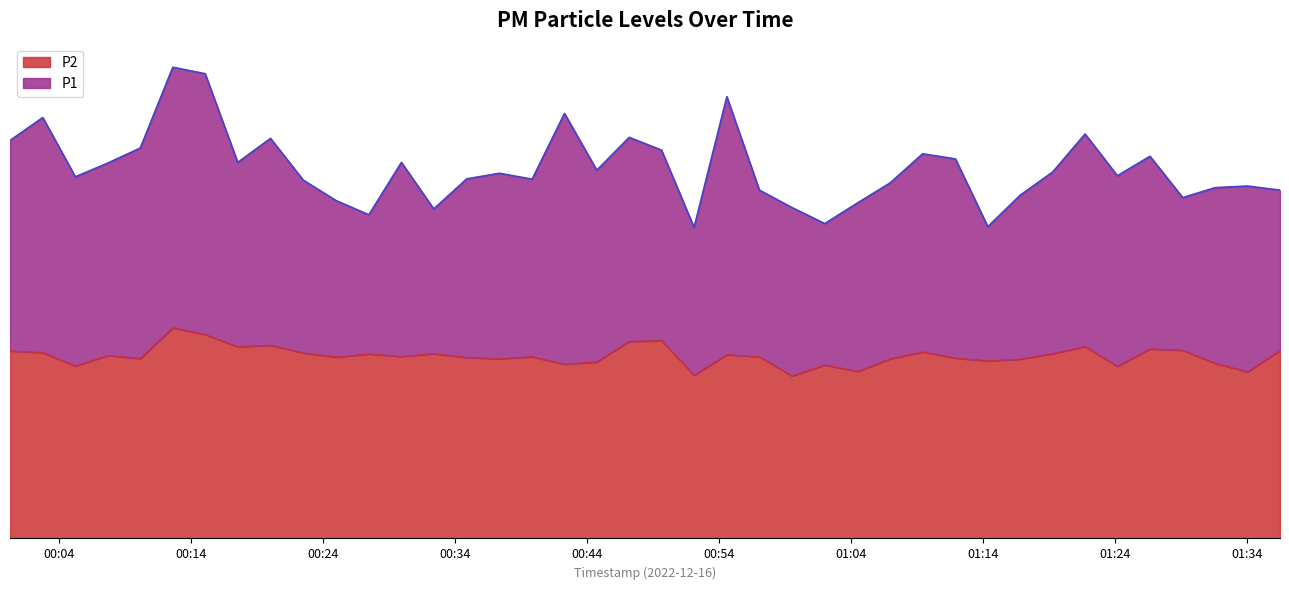

What is the sum of all P1 values?

1443.2